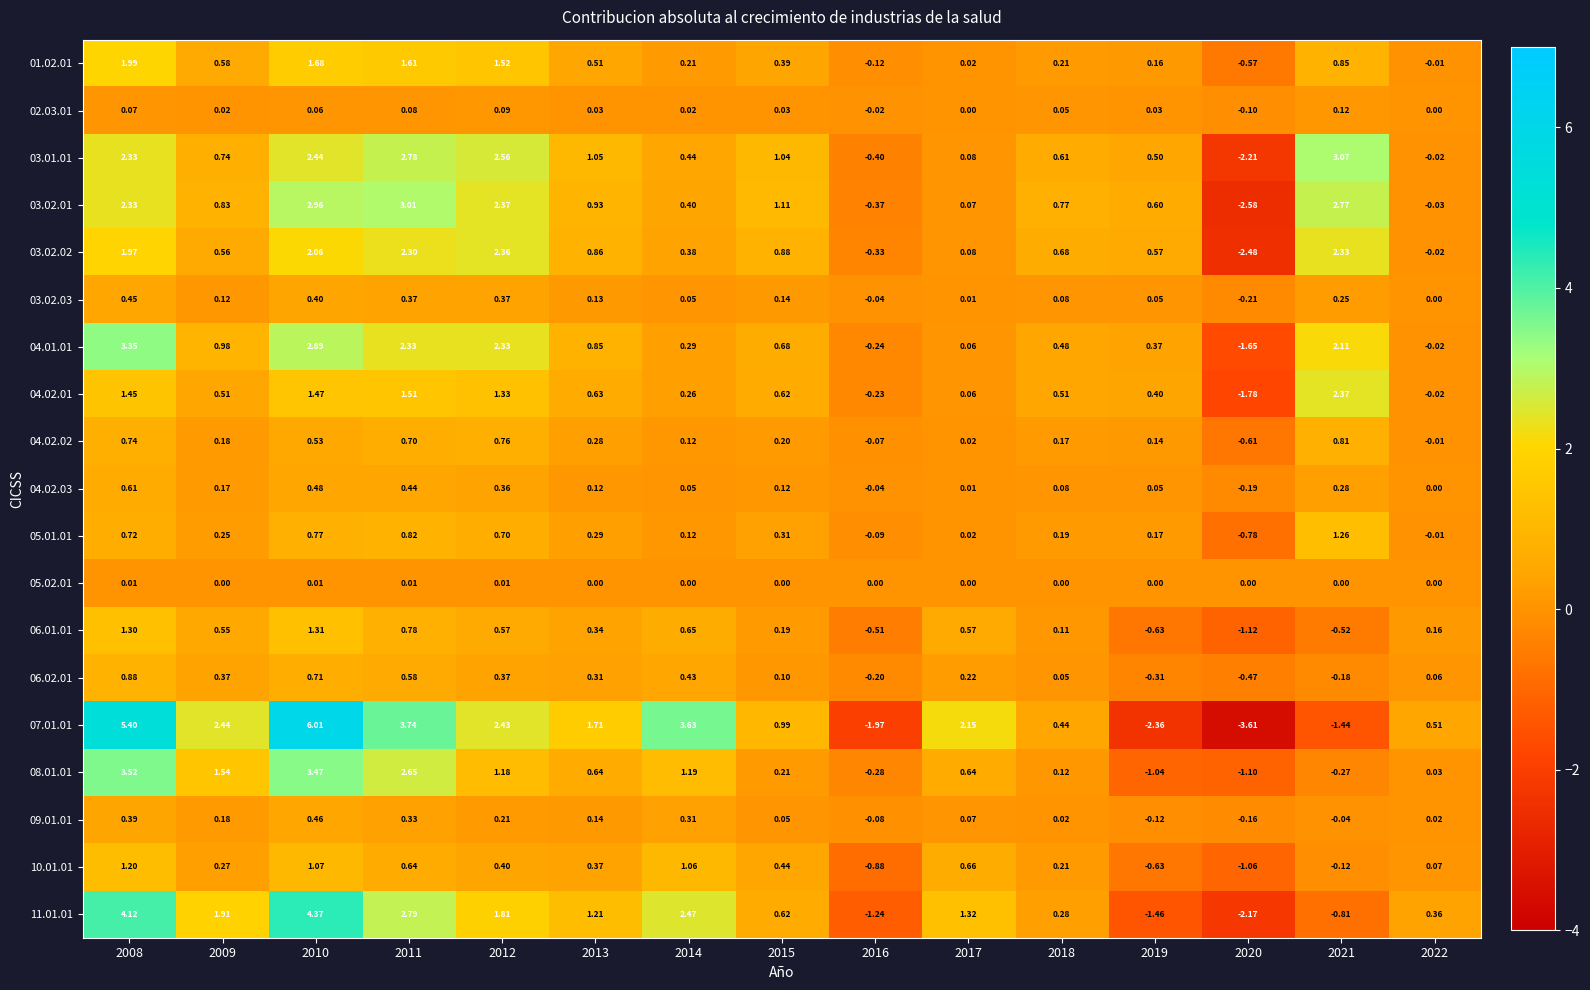

Is the value of 03.02.01 at 2008 greater than the value of 05.02.01 at 2021?

Yes